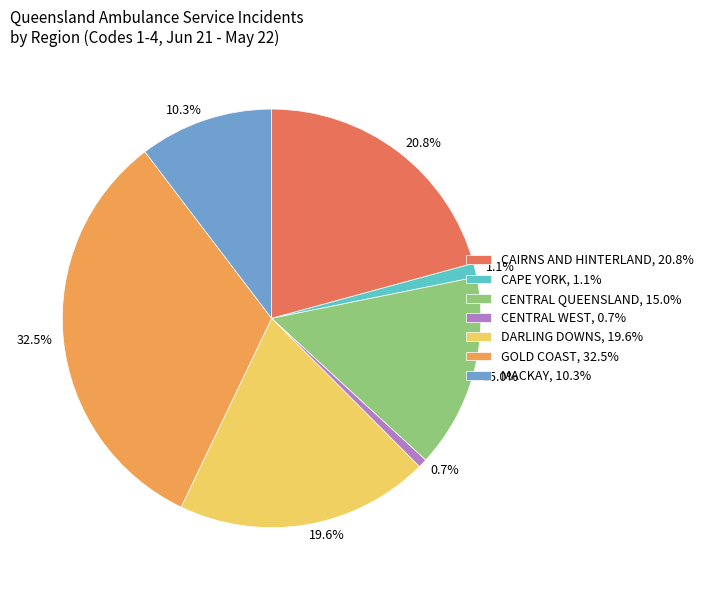

What is the ratio of the value at DARLING DOWNS to the value at GOLD COAST?

0.6